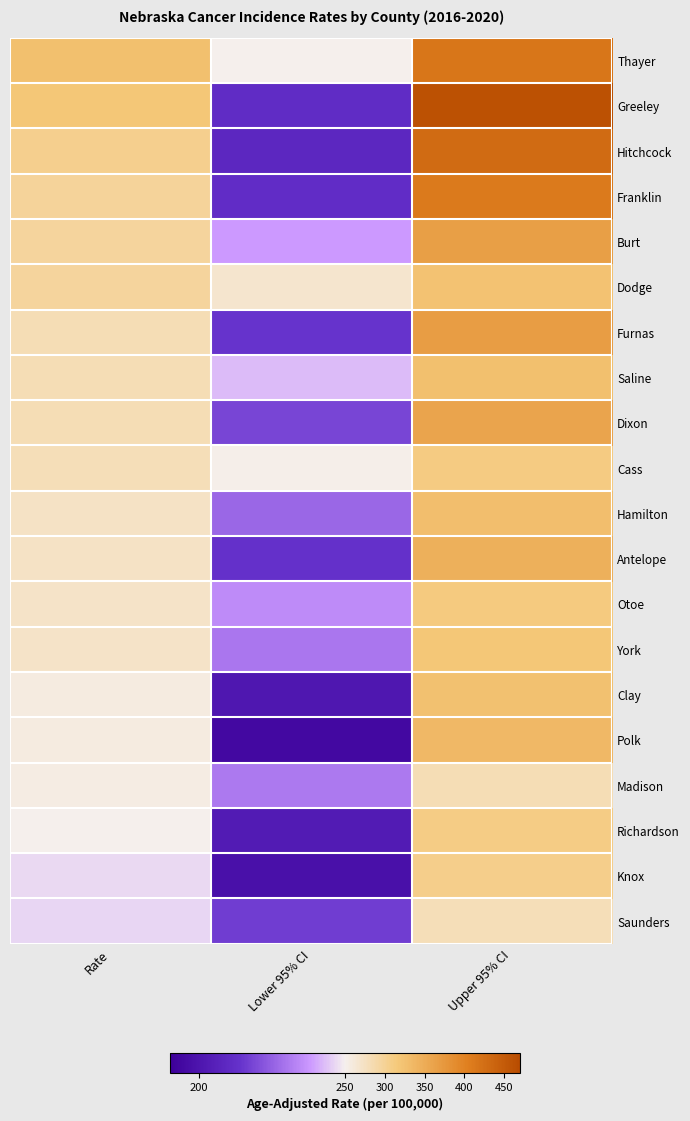

At how many categories does at least one series exceed 212?

3